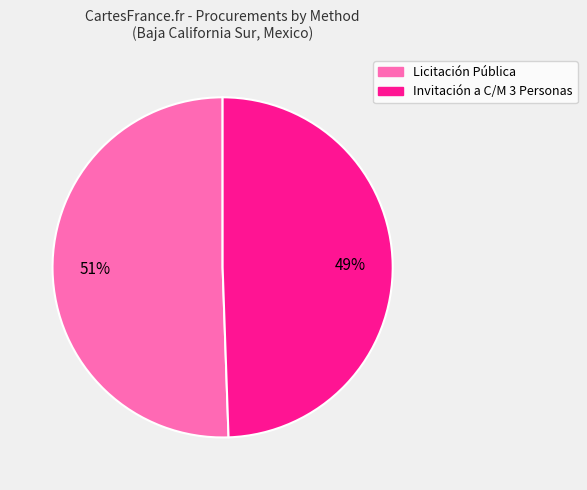

Is there a majority slice in this chart?

Yes